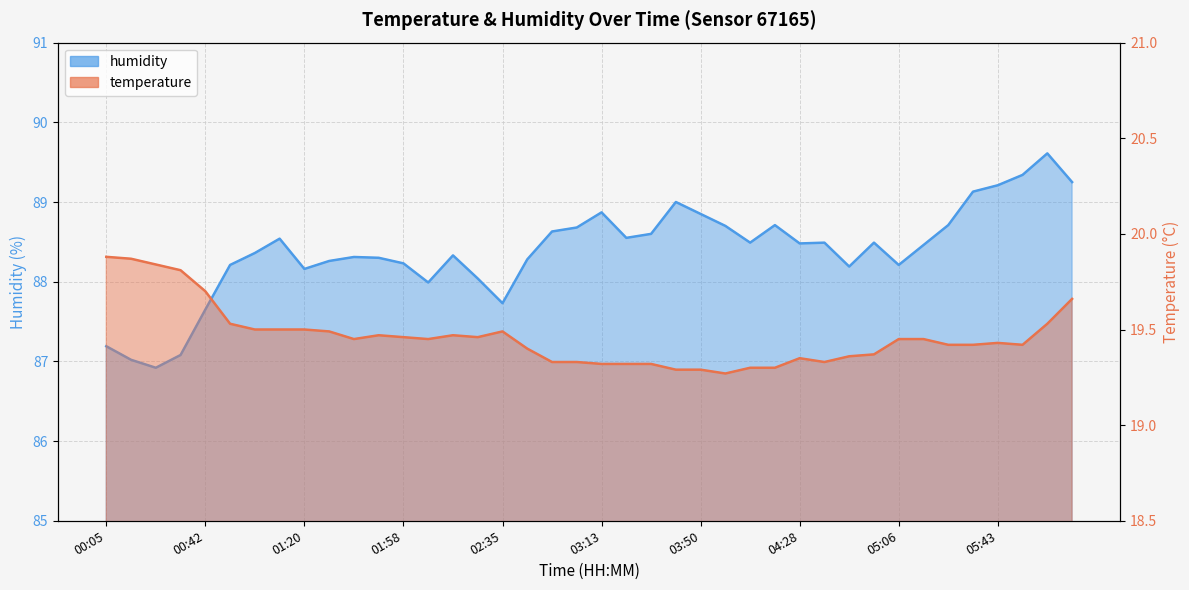

Rank the series by their maximum value, from lowest to highest.

temperature, humidity